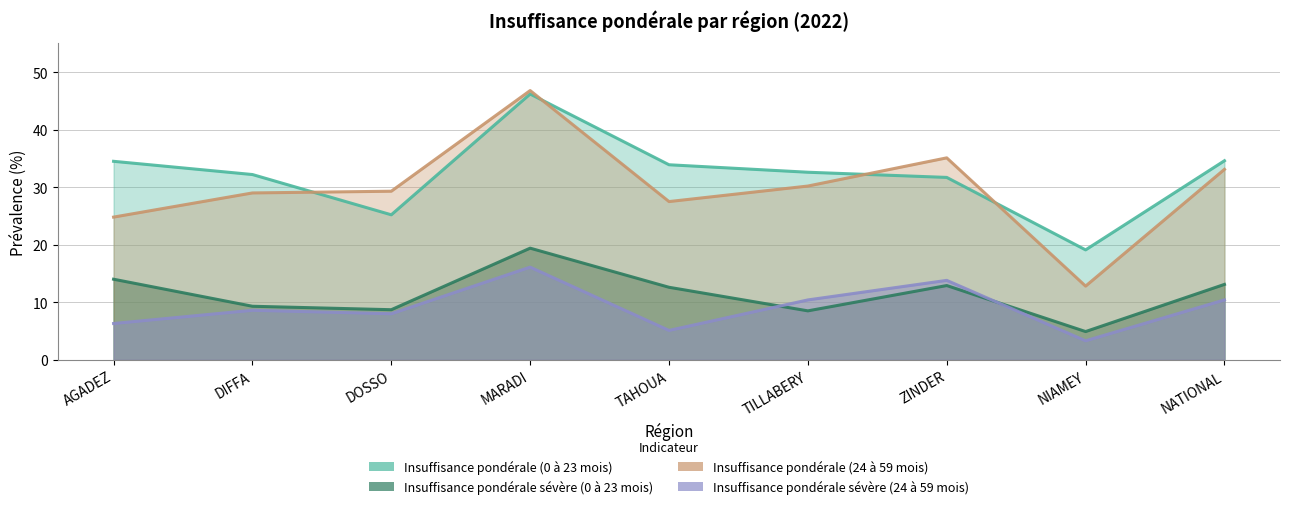

At which label does Insuffisance pondérale (0 à 23 mois) reach its minimum?

NIAMEY